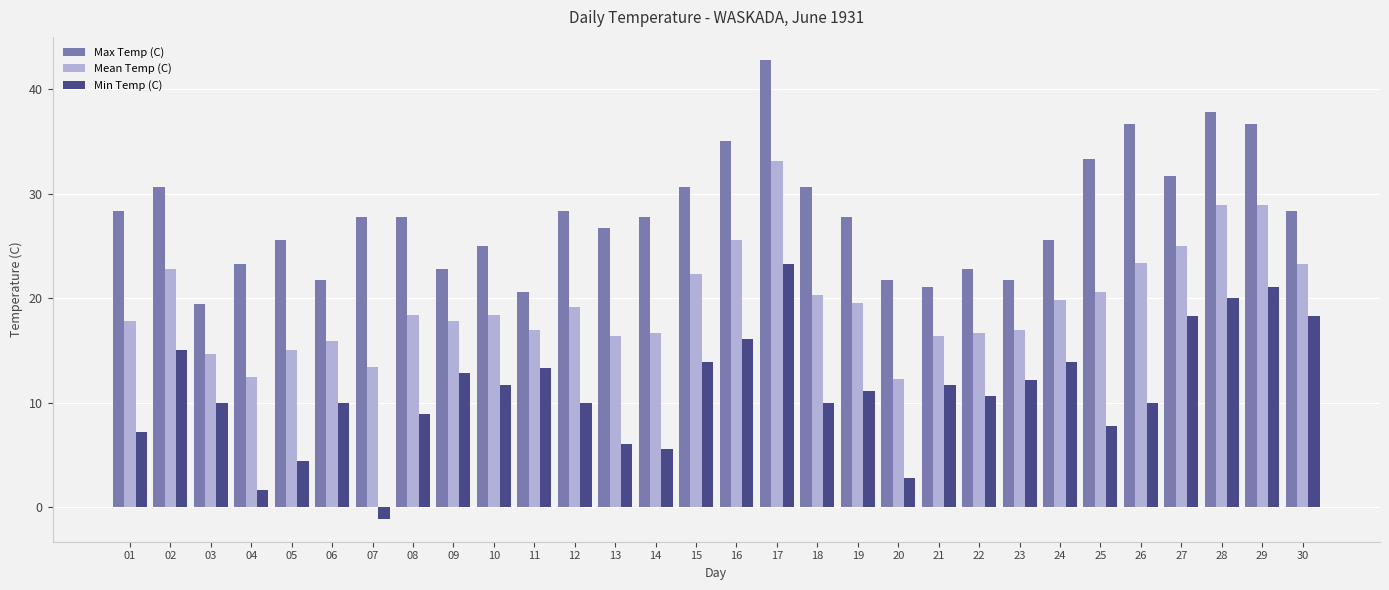

Rank the series at 21 from highest to lowest value.

Max Temp (C), Mean Temp (C), Min Temp (C)